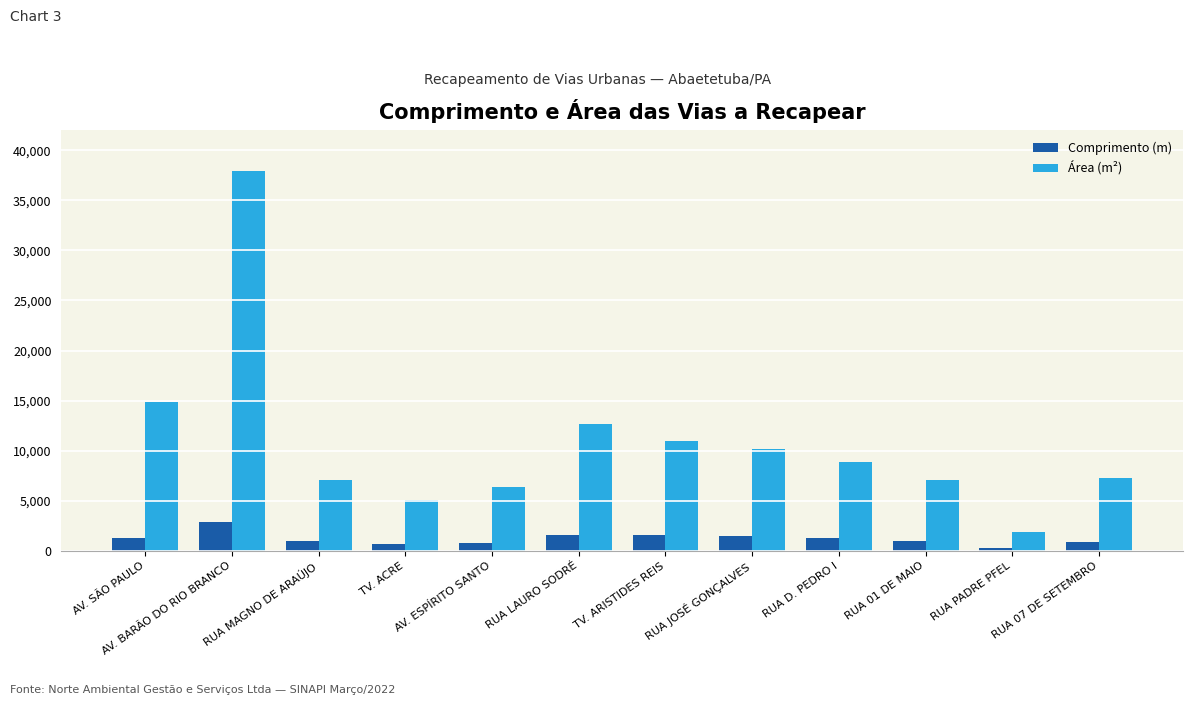

At which label does Área (m²) first exceed 8876?

AV. SÃO PAULO